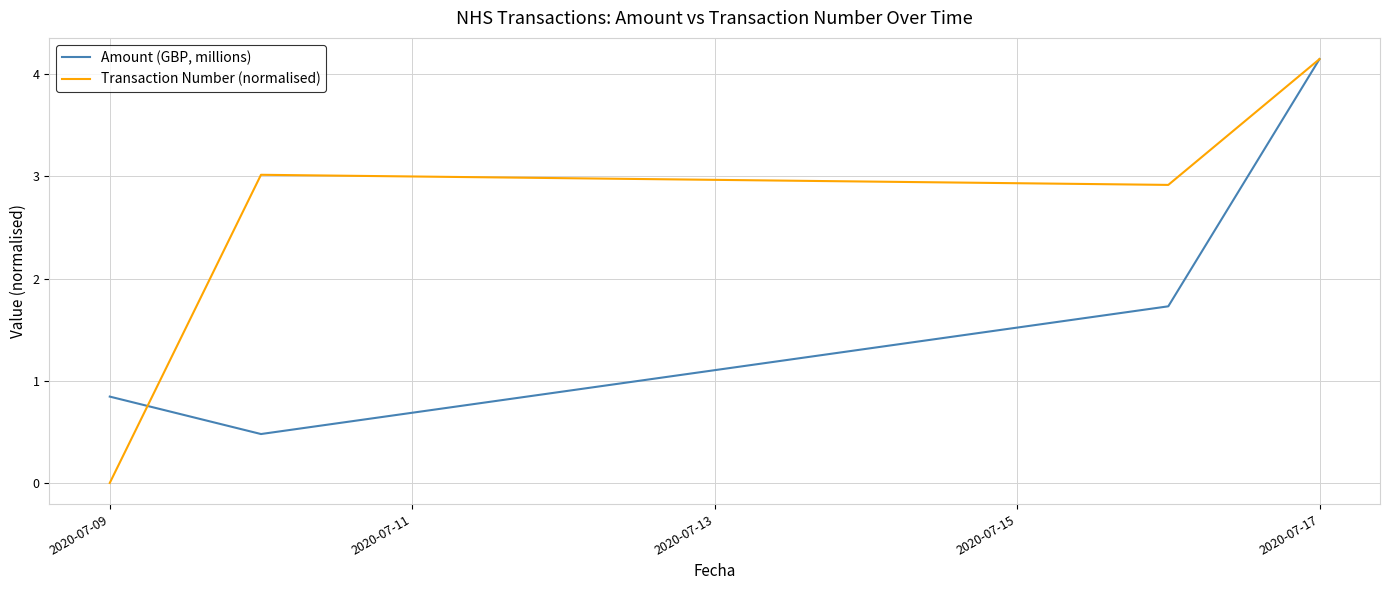

What is the lowest value of the Amount (GBP, millions) series?

0.5